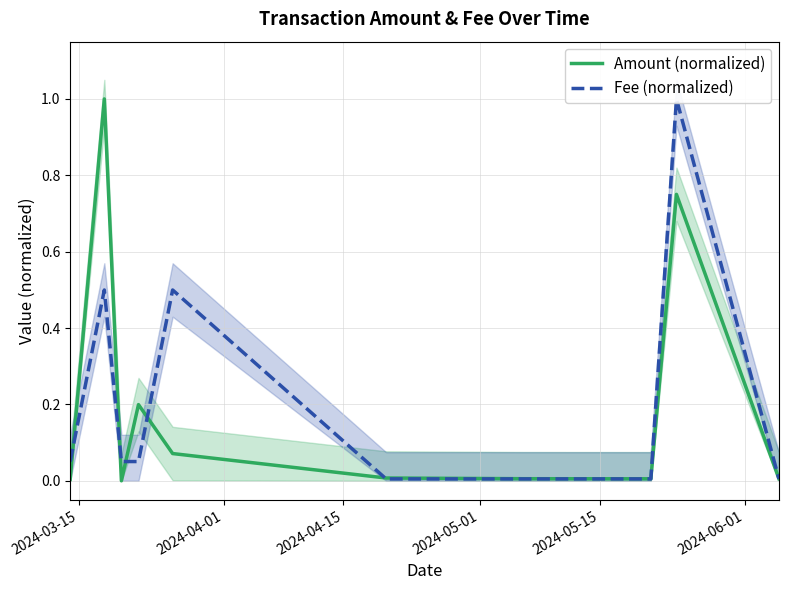

Rank the series by their maximum value, from lowest to highest.

Amount (normalized), Fee (normalized)